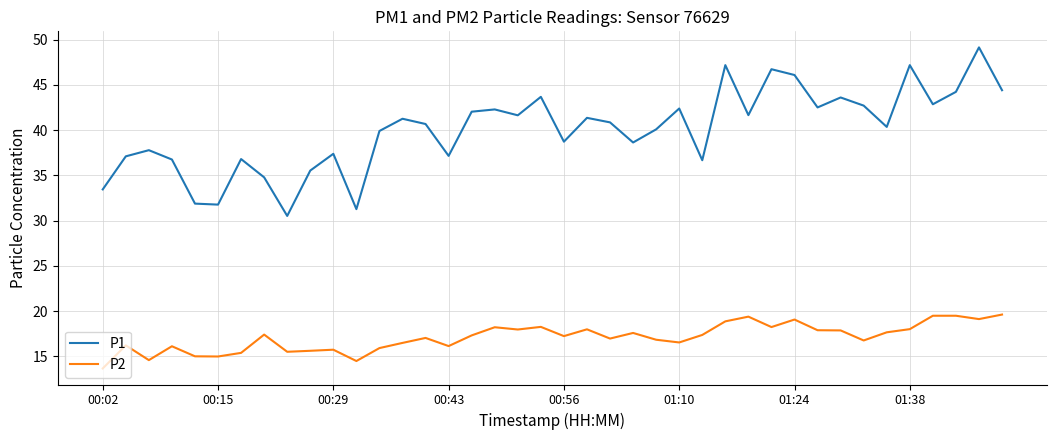

What is the lowest value of the P1 series?

30.5